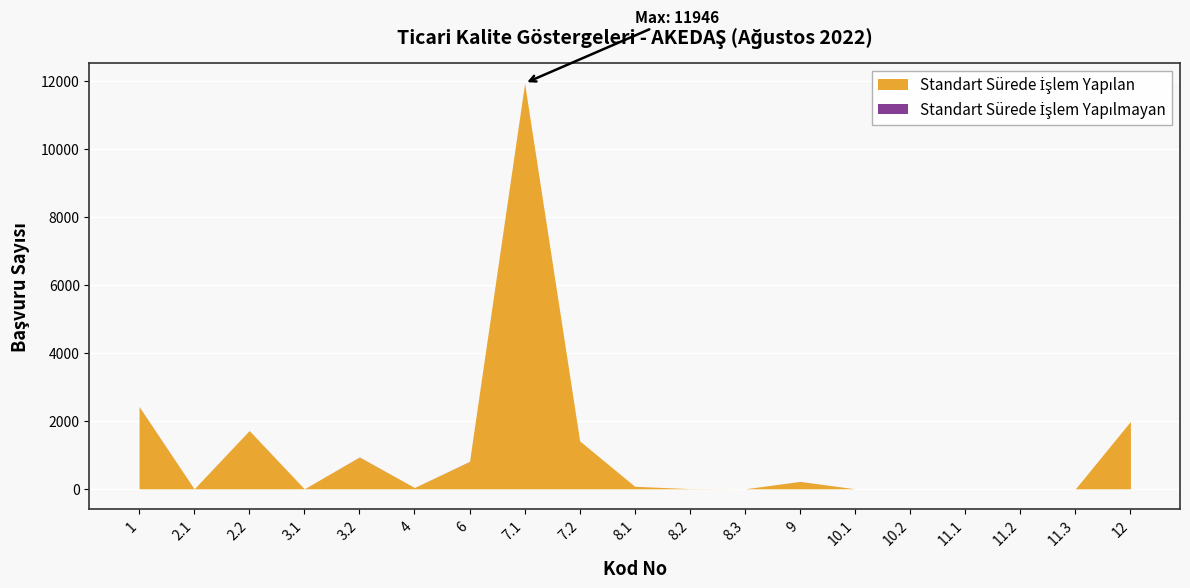

What is the label of the 3rd point from the left?

2.2